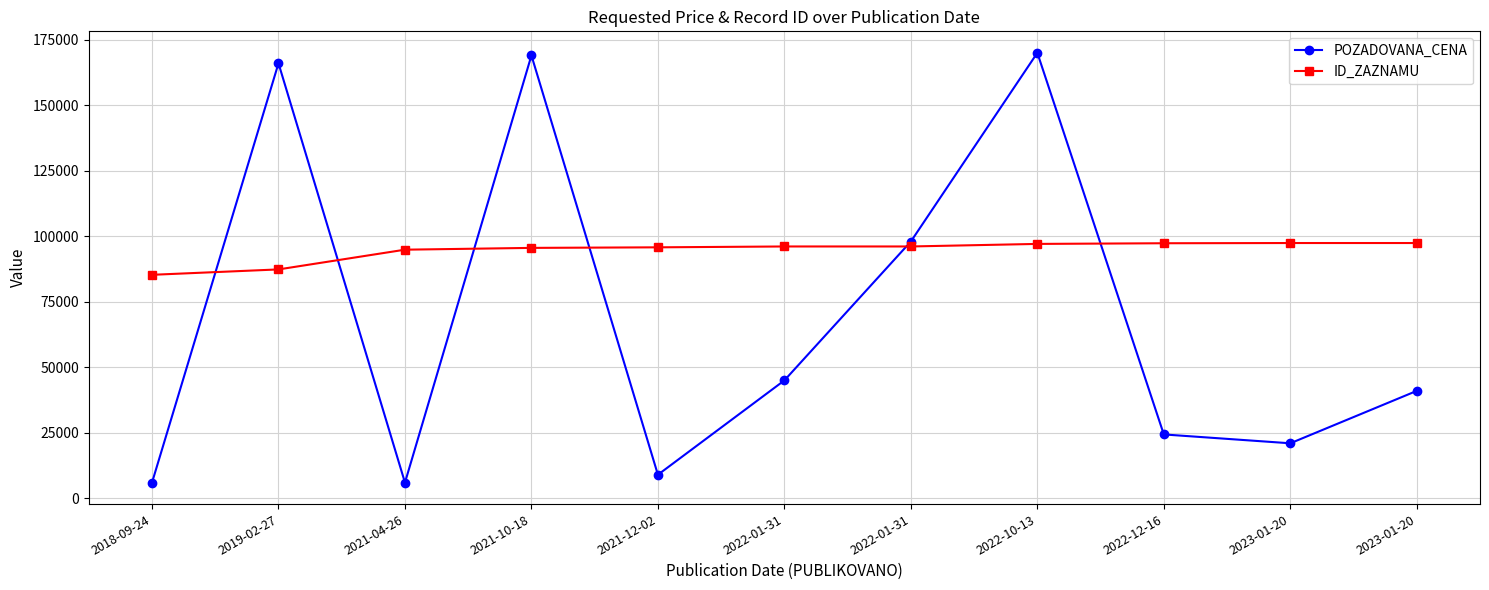

What are all the series names shown in the legend?

POZADOVANA_CENA, ID_ZAZNAMU